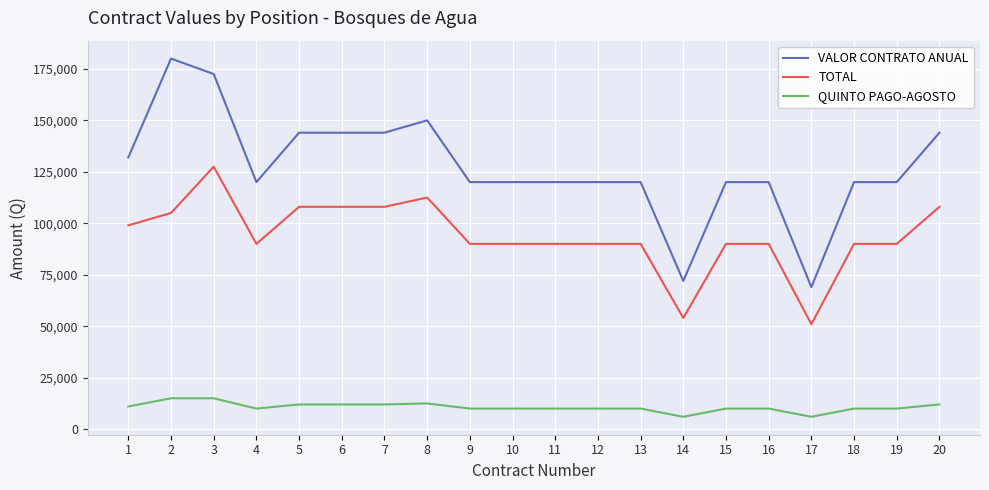

What is the total value across all series at 1?

242000